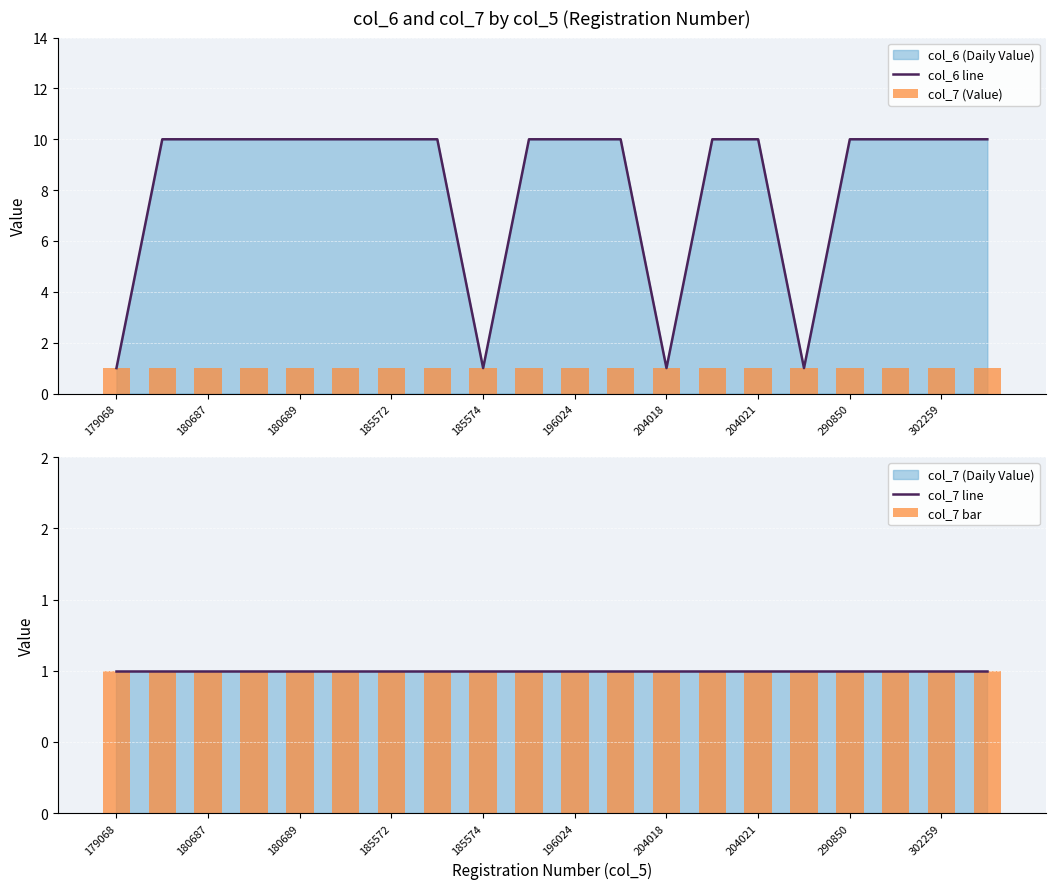

The col_6 line series shows 4 at 11. True or false?

False